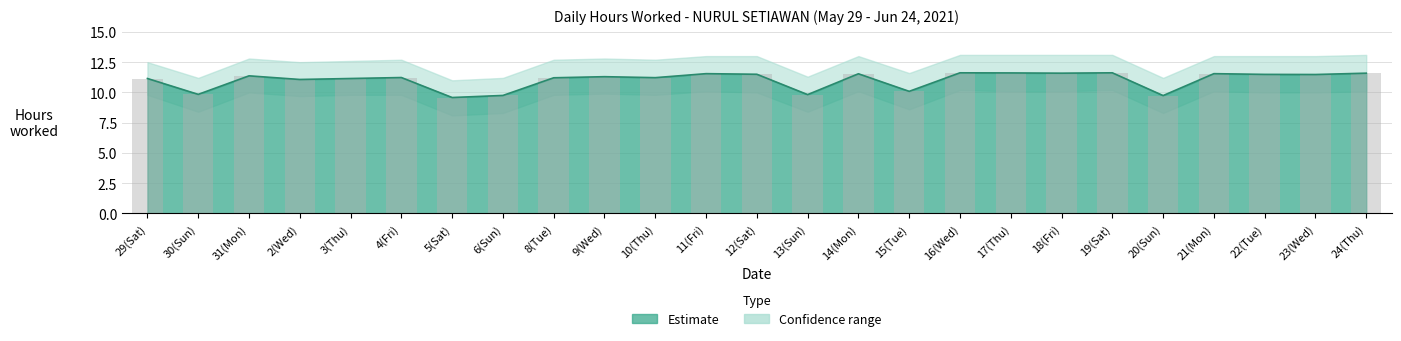

Rank the categories by Upper Bound value from lowest to highest.

5(Sat), 20(Sun), 6(Sun), 13(Sun), 30(Sun), 15(Tue), 2(Wed), 29(Sat), 3(Thu), 8(Tue), 10(Thu), 4(Fri), 9(Wed), 31(Mon), 23(Wed), 22(Tue), 12(Sat), 14(Mon), 11(Fri), 21(Mon), 18(Fri), 24(Thu), 17(Thu), 16(Wed), 19(Sat)